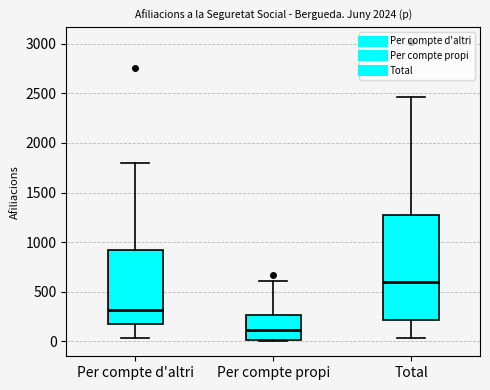

Which box is the tallest, from its lower edge to its upper edge?

Total